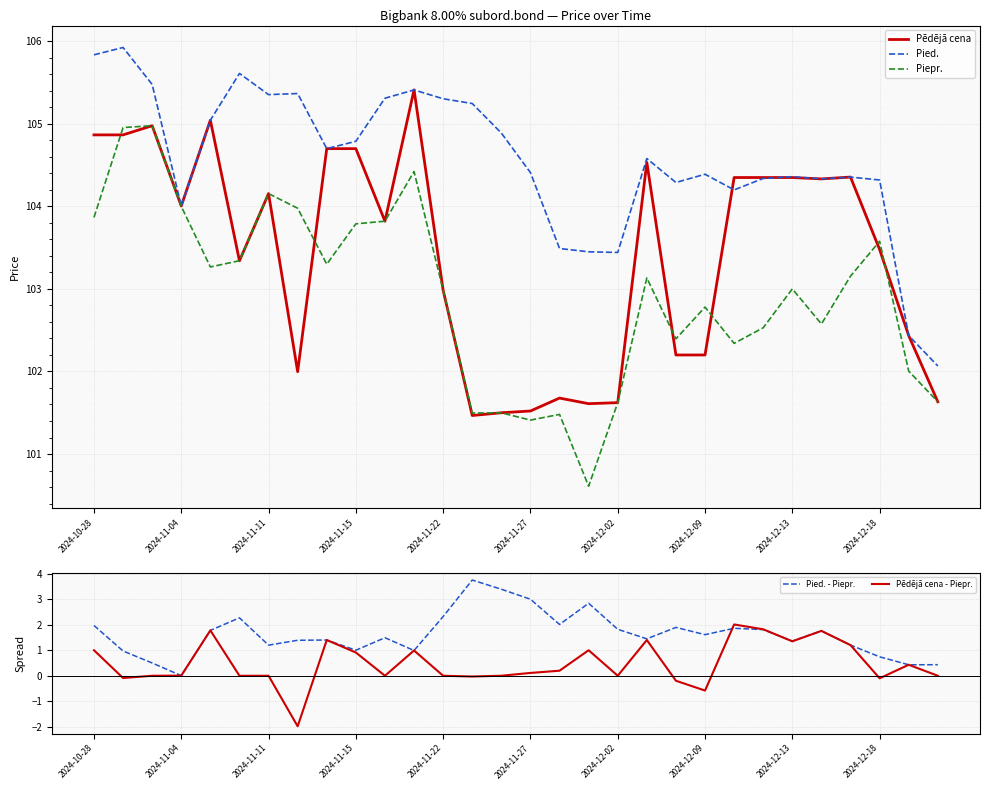

How many lines are shown in the chart?

5